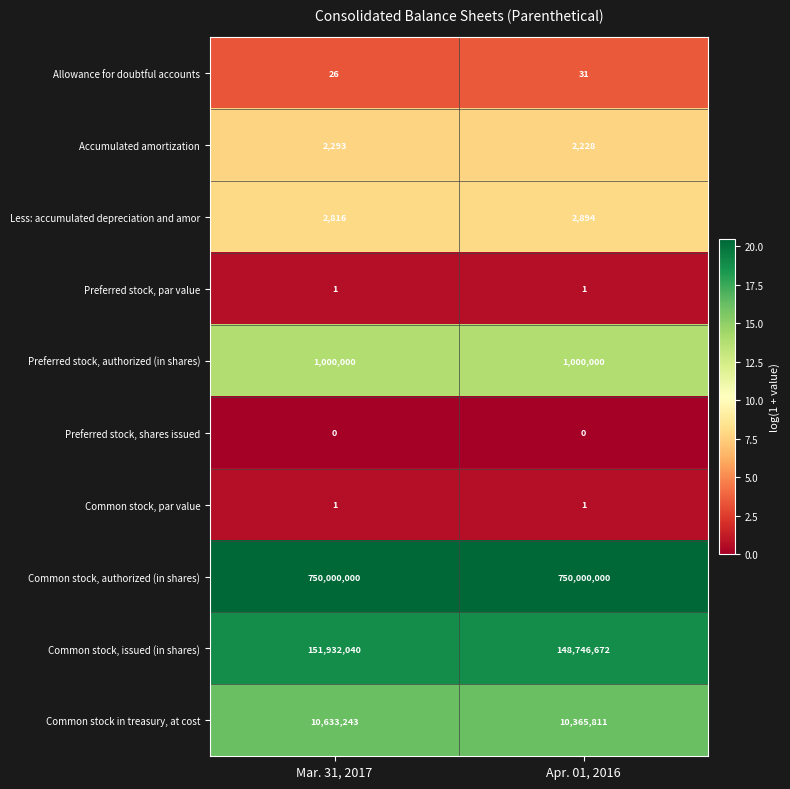

At which category is the sum across all series the highest?

Mar. 31, 2017